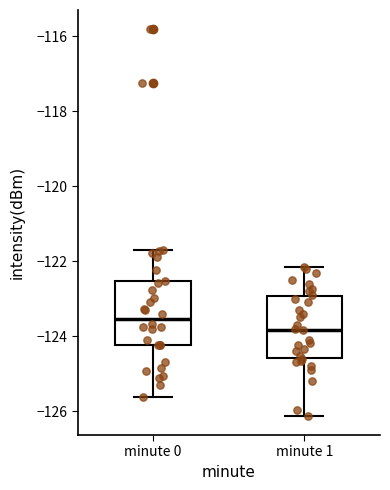

Where is the lower edge of the box for minute 1 on the y-axis? The values are not printed on the chart, so give them approximately, as read against the axis.

-124.6